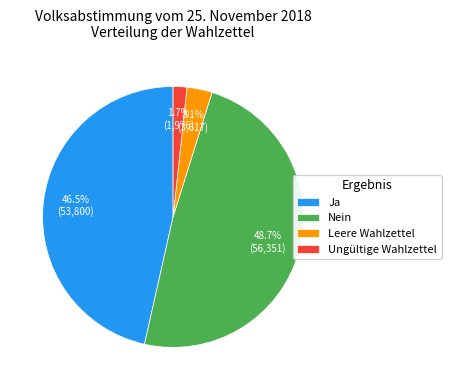

How many slices are in this pie chart?

4